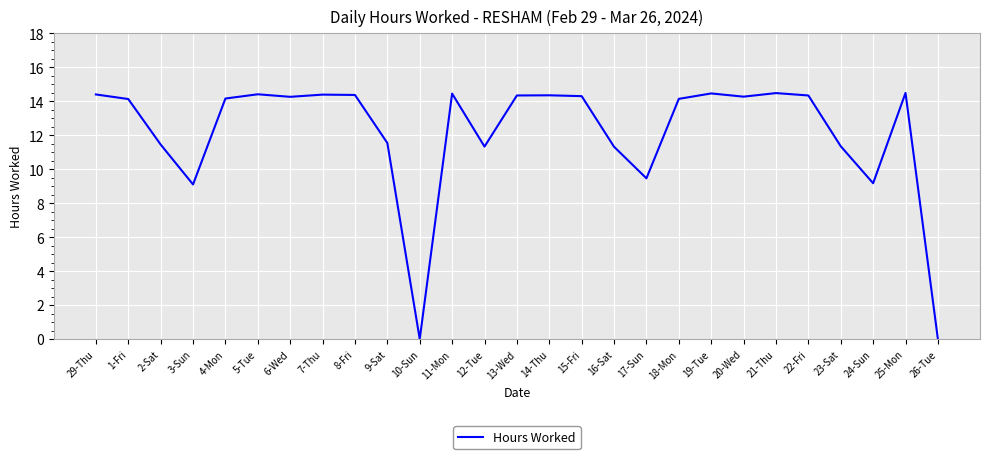

True or false: the data shows 6.0 at 29-Thu.

False